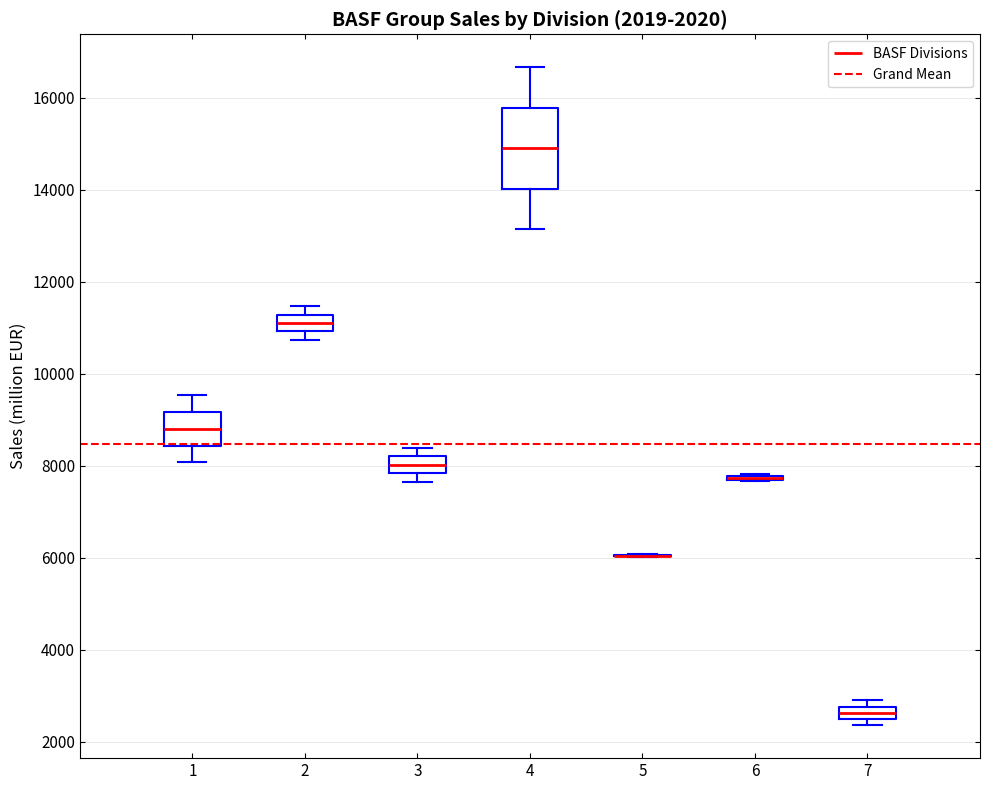

Which box is the tallest, from its lower edge to its upper edge?

4